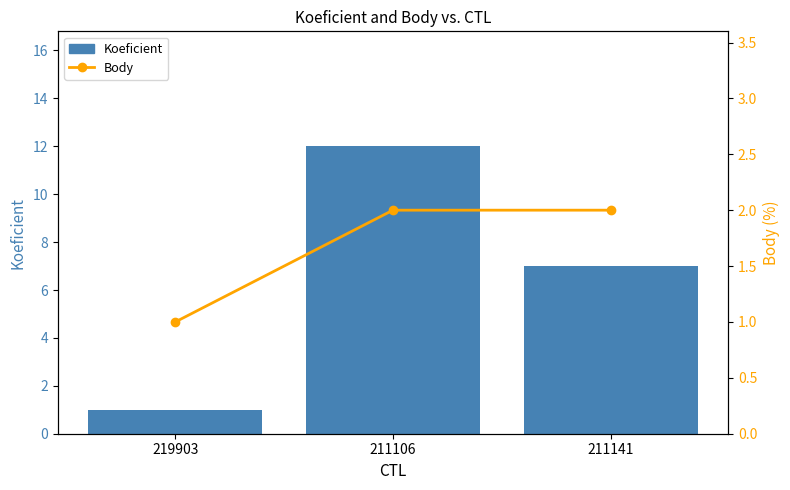

Is it true that Body equals 2 at 211141?

True